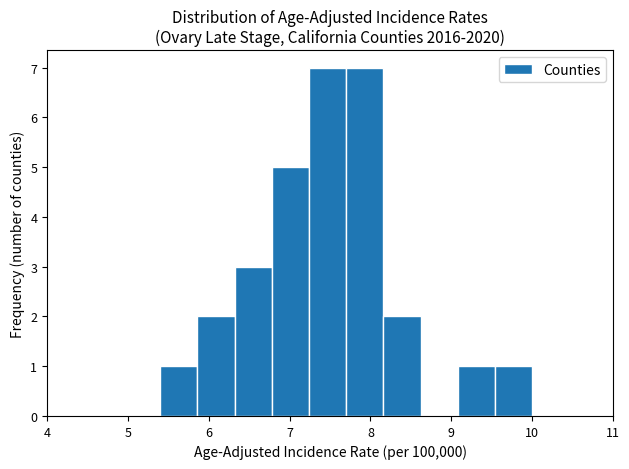

Reading left to right, transcribe this chart: for each bar, give the range it covers on the x-axis and its height. Neither the bar edges nor the heights are printed on the chart, so give them approximately, as read against the axes.

5.40 to 5.86: 1
5.86 to 6.32: 2
6.32 to 6.78: 3
6.78 to 7.24: 5
7.24 to 7.70: 7
7.70 to 8.16: 7
8.16 to 8.62: 2
8.62 to 9.08: 0
9.08 to 9.54: 1
9.54 to 10.00: 1